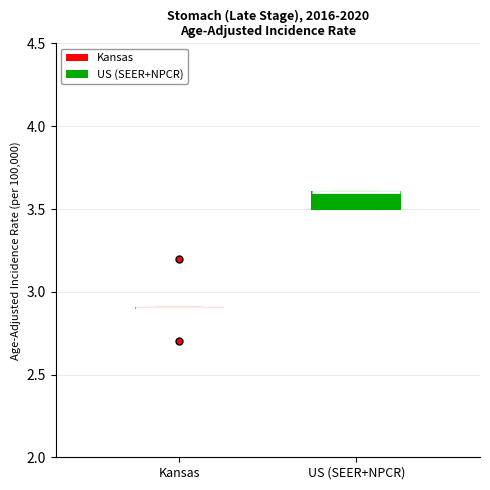

Reading left to right, read every box against the y-axis: the position of its median line, the range the box covers, and the ends of its whiskers. The values are not printed on the chart, so give them approximately, as read against the axis.

Kansas: box collapsed to a line at 2.9, whiskers 2.9 to 2.9
US (SEER+NPCR): median 3.6 (drawn on the box's upper edge), box 3.5 to 3.6, whiskers 3.5 to 3.6